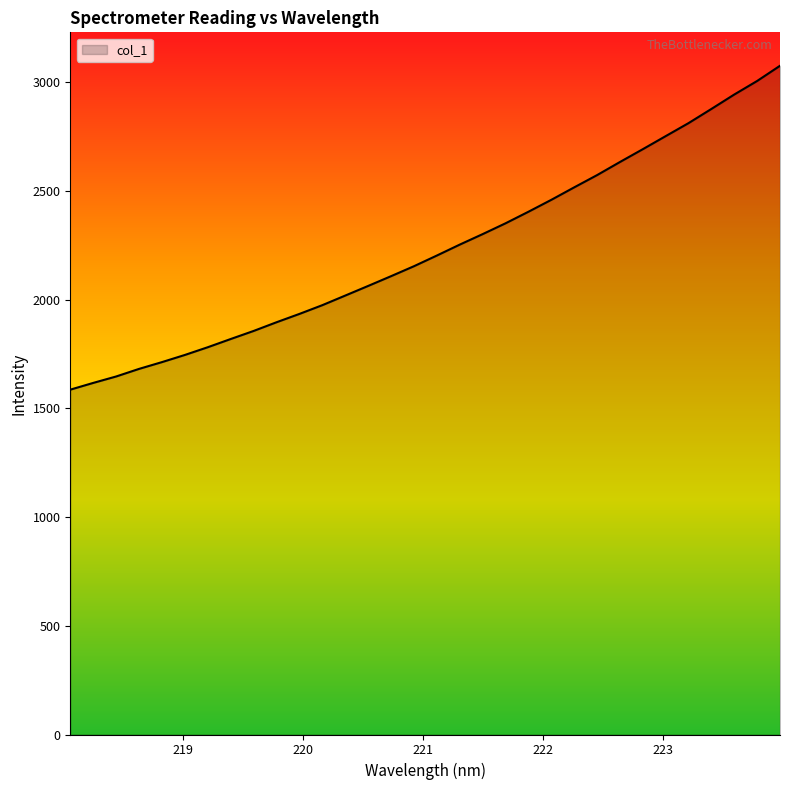

True or false: the data has more than 0 interior local peaks.

False